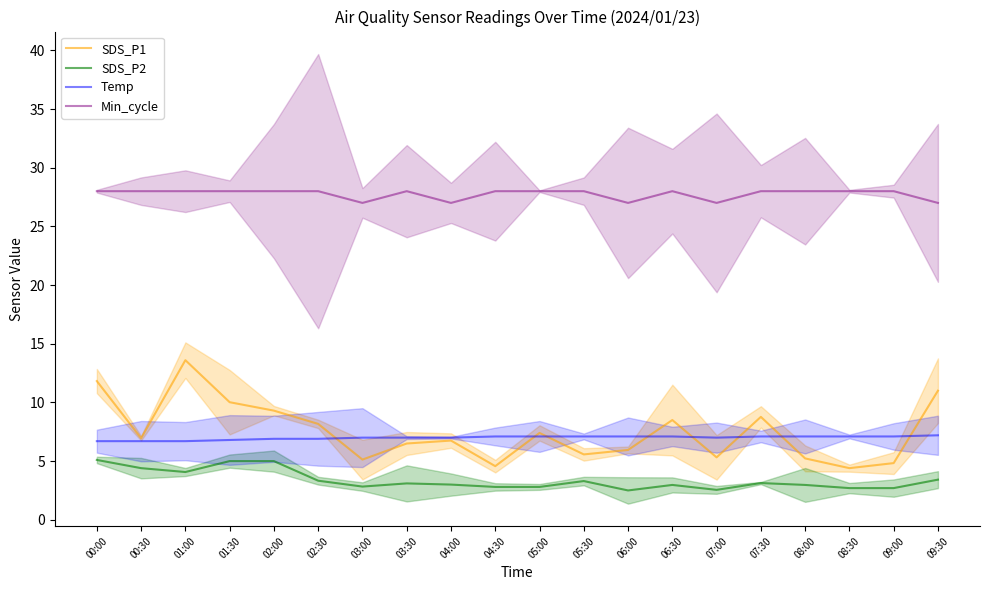

What is the sum of the Temp values at 00:00 and 04:30?

13.8